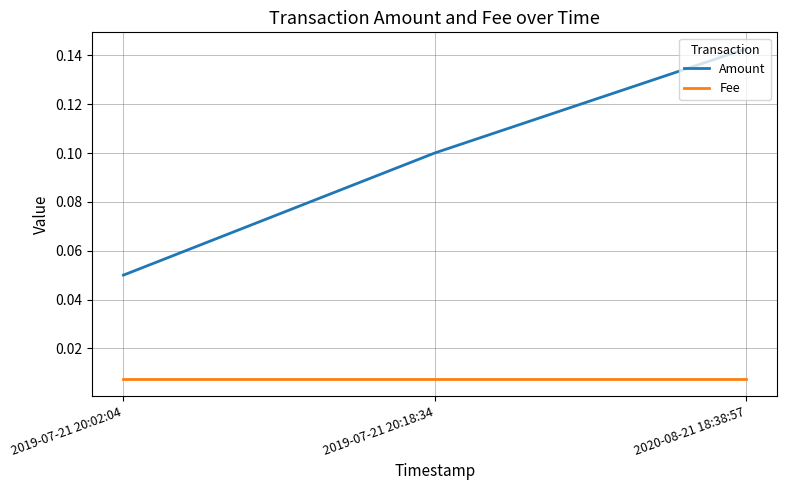

What position from the left is 2019-07-21 20:02:04?

1